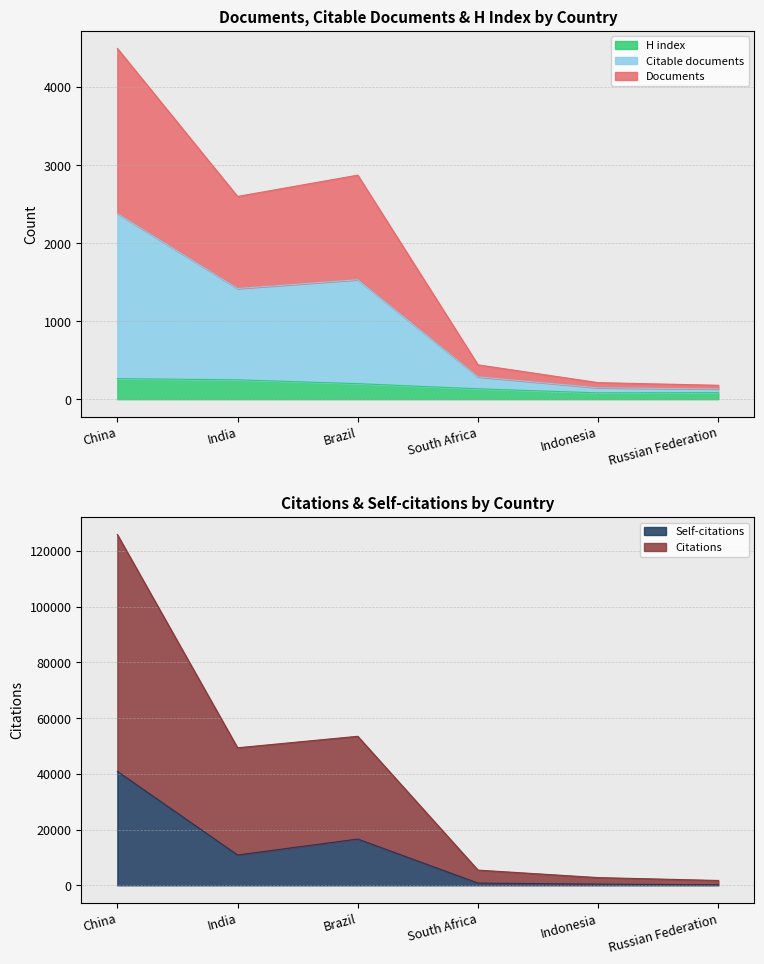

How many interior local valleys does the Citable documents series have?

1